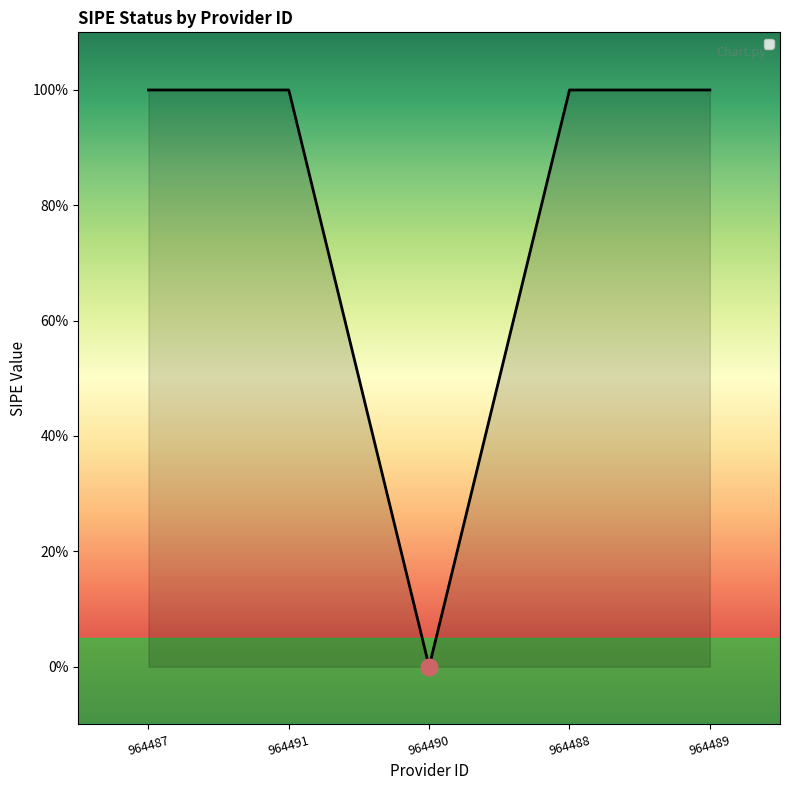

Between 964487 and 964491, which is larger?

964487